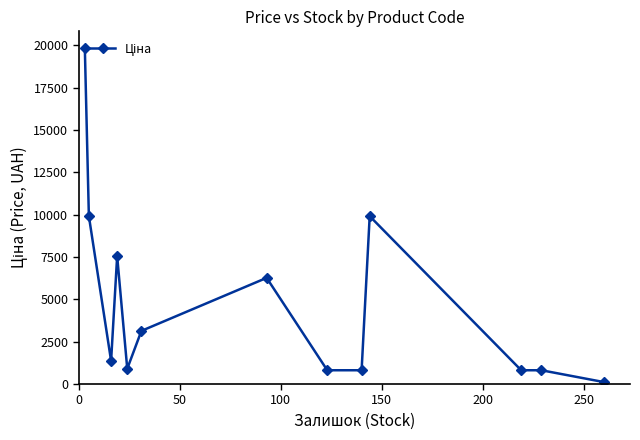

How many categories are shown in the chart?

13